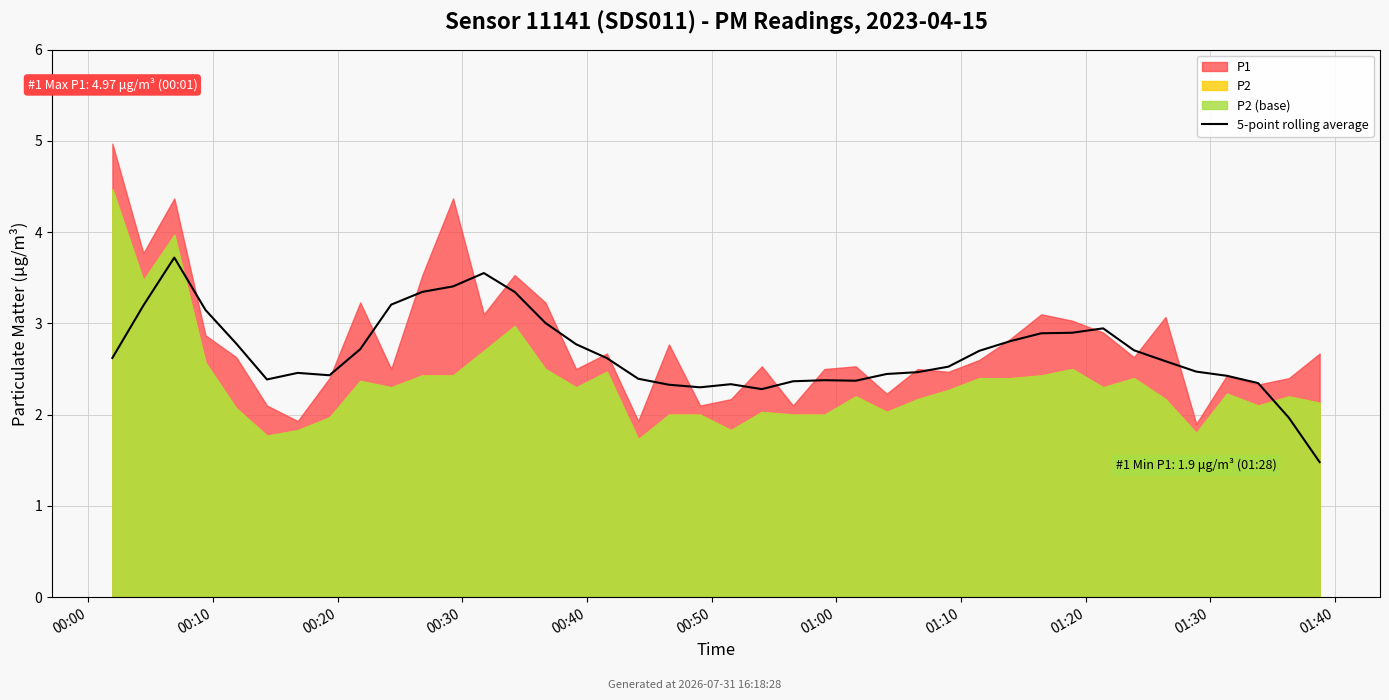

What is the value of the 24th point from the left?

2.4